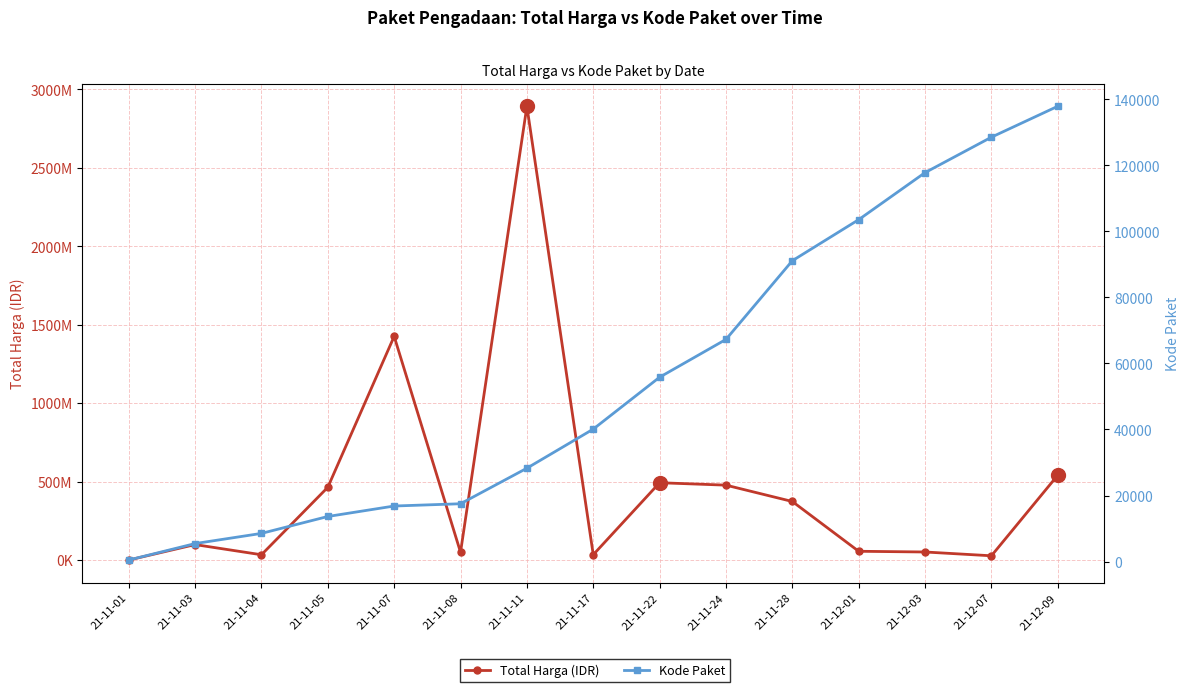

List the series in order of their peak value, highest first.

Total Harga (IDR), Kode Paket